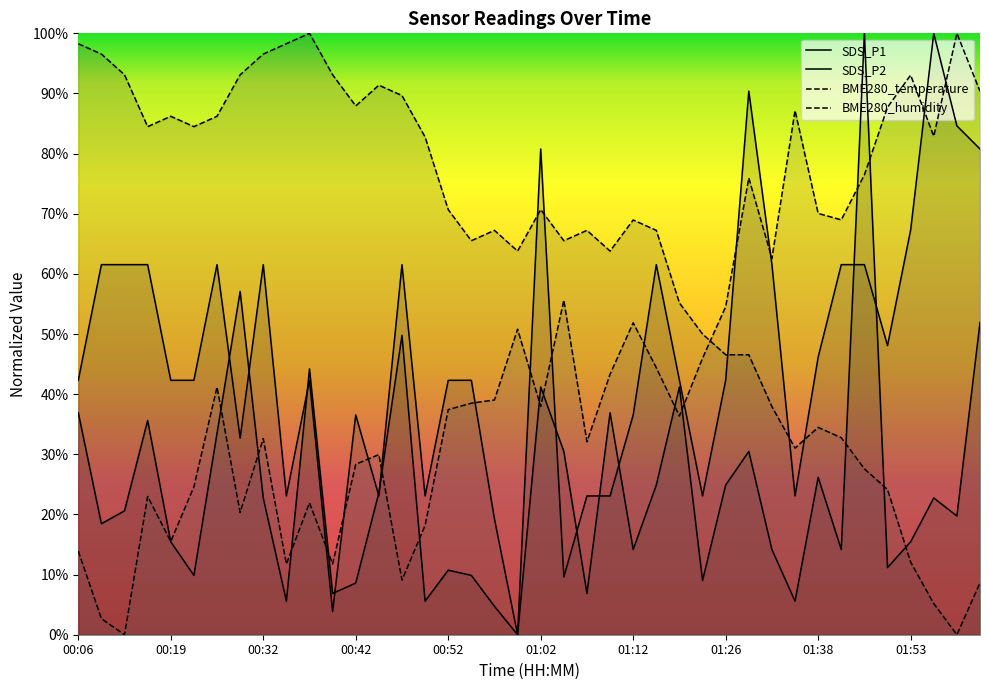

Count the number of categories in the chart.

40